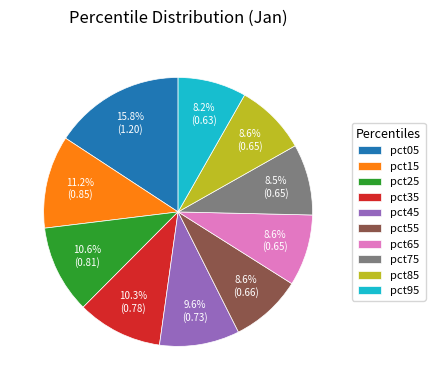

What is the total percentage of pct45 and pct25?

20.2%